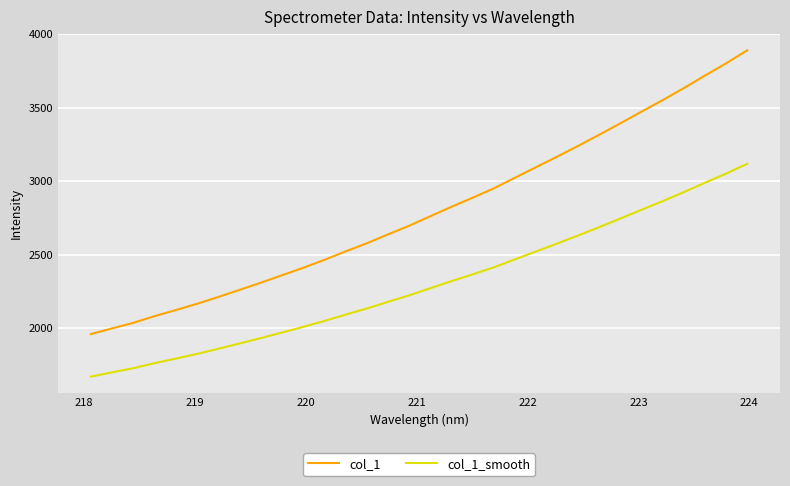

What is the difference between the maximum and minimum values in the col_1 series?

1931.7